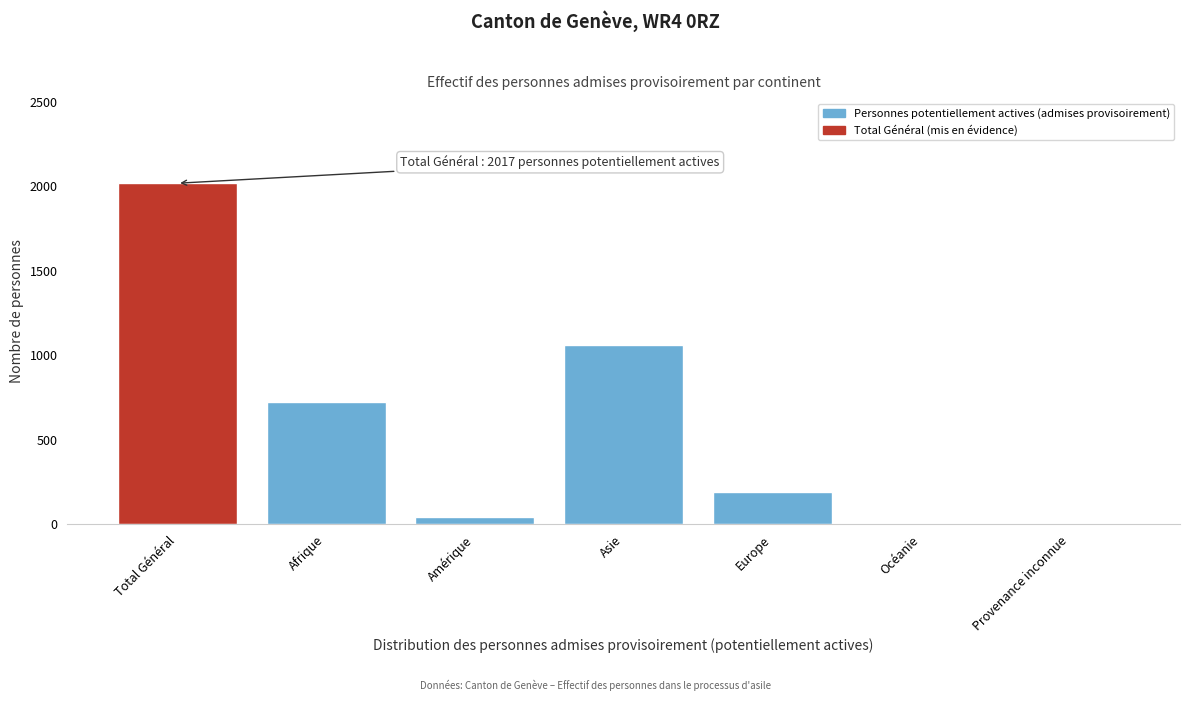

Reading right to left, transcribe all the data shown in this chart.

Provenance inconnue=0	Océanie=0	Europe=192	Asie=1060	Amérique=41	Afrique=724	Total Général=2017